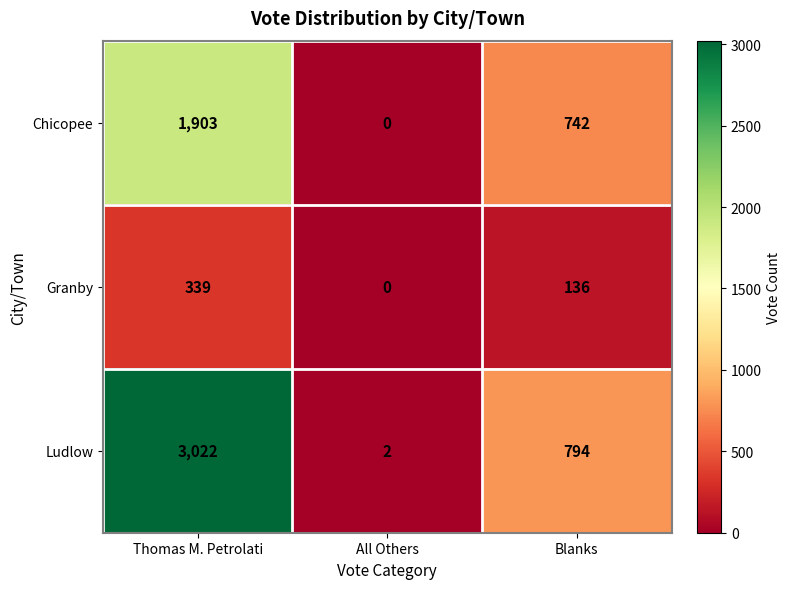

At how many categories does at least one series exceed 615?

2